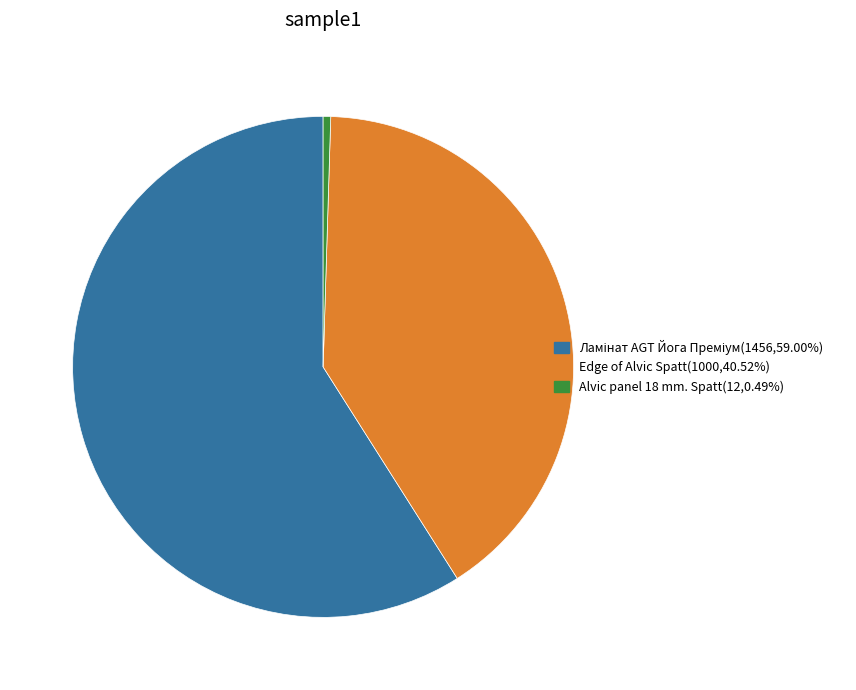

Is there any slice that represents more than half of the pie?

Yes